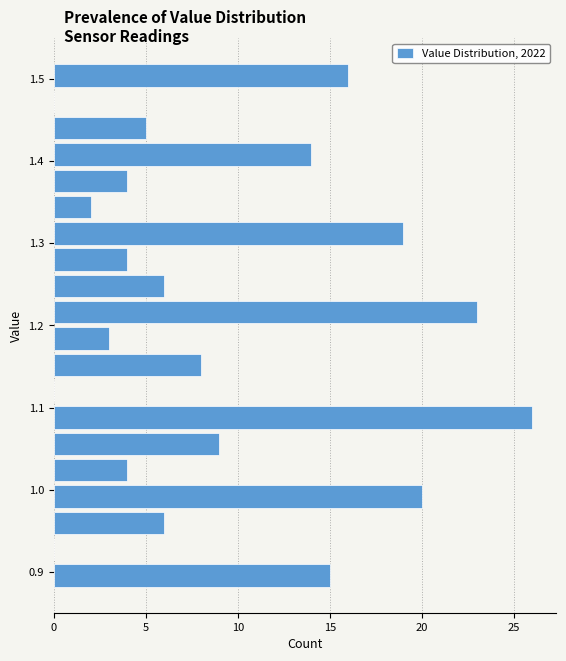

Read against the y-axis, roughly where is the centre of the longest bar?

1.09